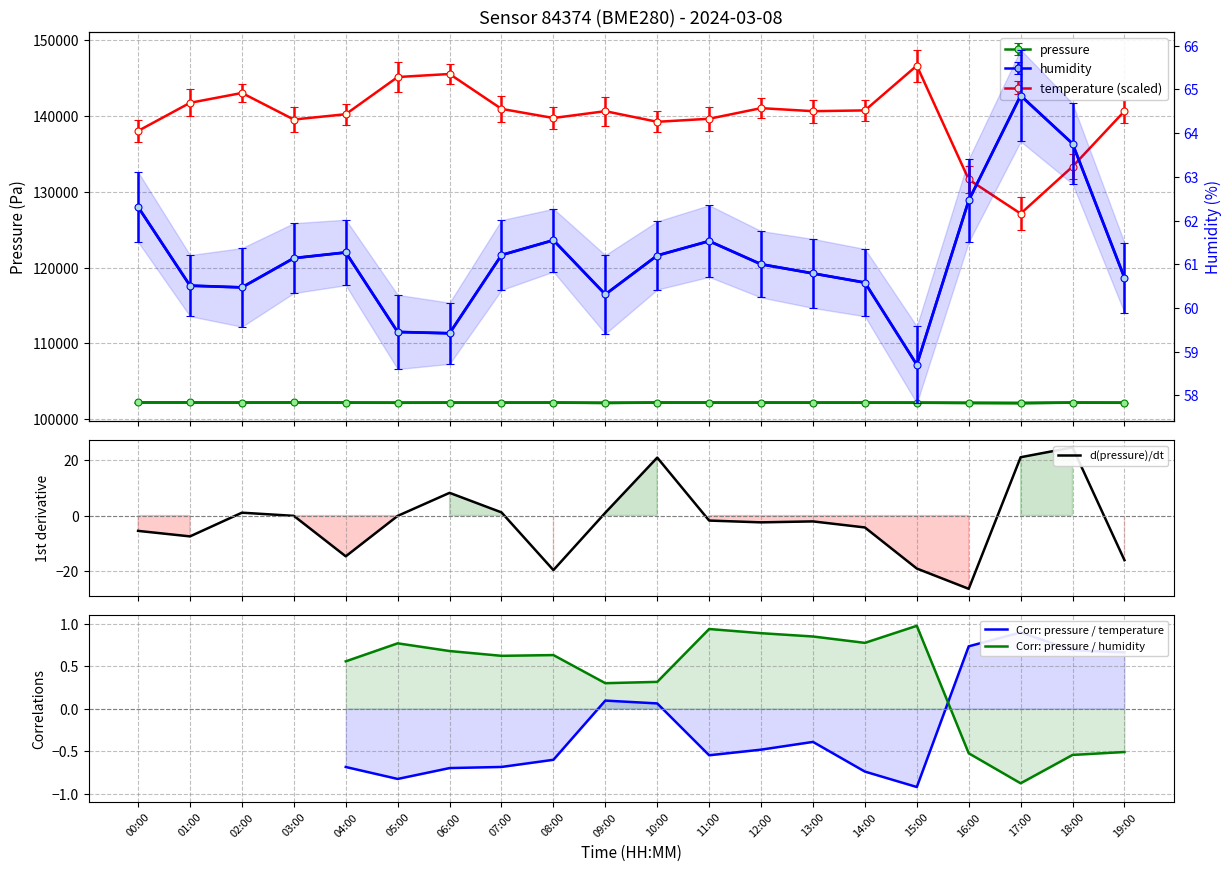

How many interior local valleys does the d(pressure)/dt series have?

5